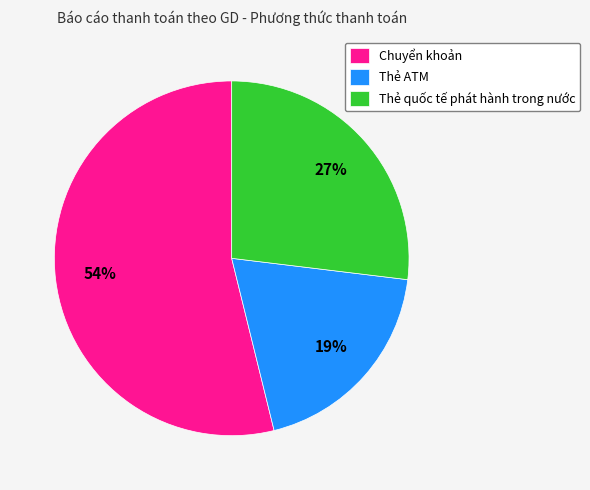

Approximately how many times larger is the value at Chuyển khoản compared to Thẻ ATM?

2.8